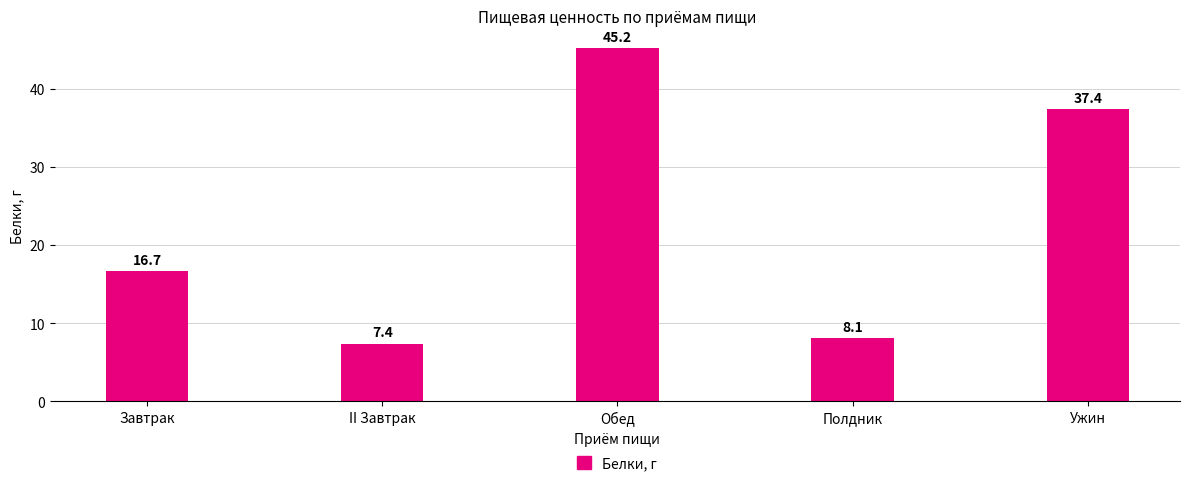

What is the ratio of the value at Завтрак to the value at II Завтрак?

2.3